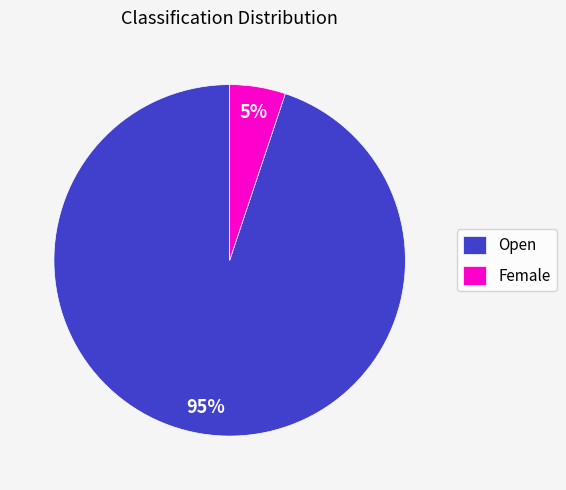

What is the smallest slice in the pie chart?

Female